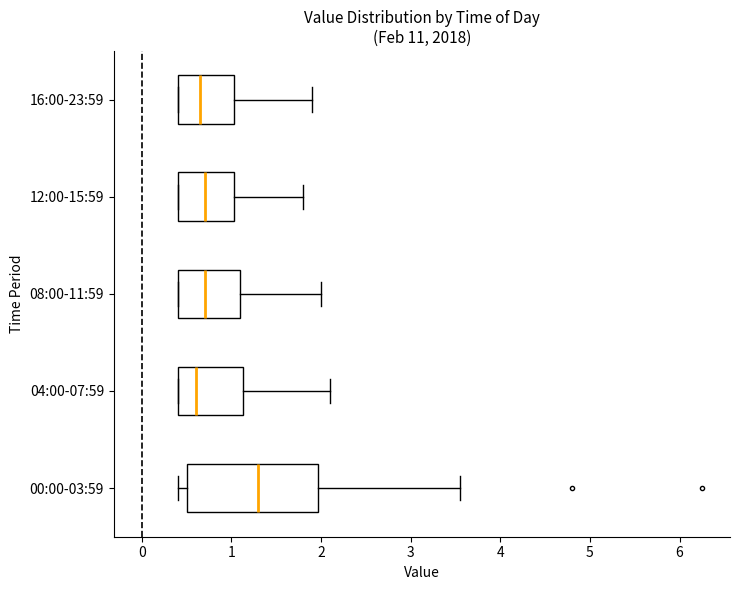

Reading bottom to top, transcribe this box plot: for each box, give where its median line is, the range the box spans, and where its two whiskers end, as read against the x-axis. The values are not printed on the chart, so give them approximately, as read against the axis.

00:00-03:59: median 1.3, box 0.5 to 2.0, whiskers 0.4 to 3.6
04:00-07:59: median 0.6, box 0.4 to 1.1, whiskers 0.4 to 2.1
08:00-11:59: median 0.7, box 0.4 to 1.1, whiskers 0.4 to 2.0
12:00-15:59: median 0.7, box 0.4 to 1.0, whiskers 0.4 to 1.8
16:00-23:59: median 0.7, box 0.4 to 1.0, whiskers 0.4 to 1.9